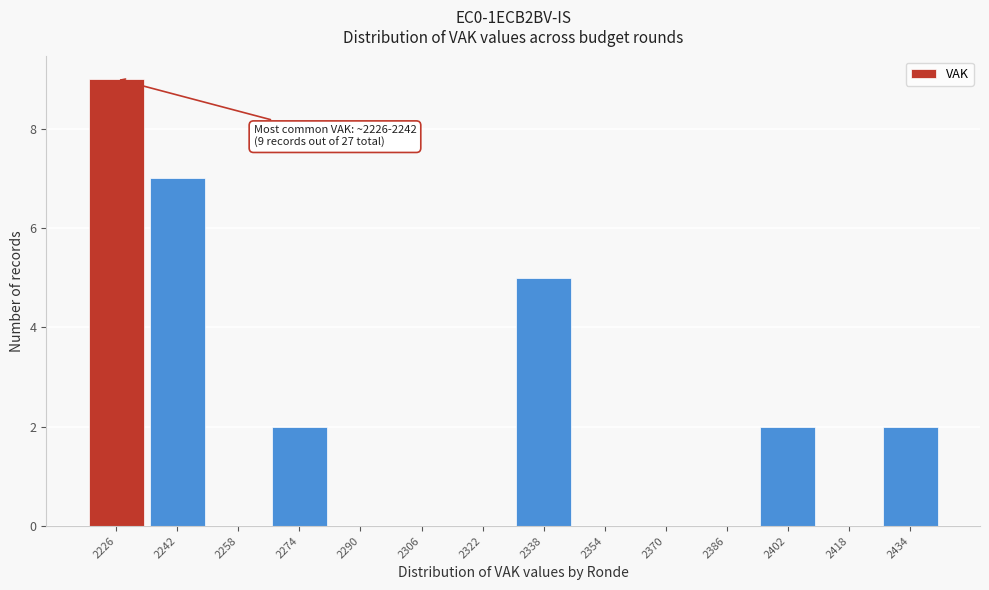

Reading left to right, list all the values displayed in this chart.

2226=9	2242=7	2258=0	2274=2	2290=0	2306=0	2322=0	2338=5	2354=0	2370=0	2386=0	2402=2	2418=0	2434=2